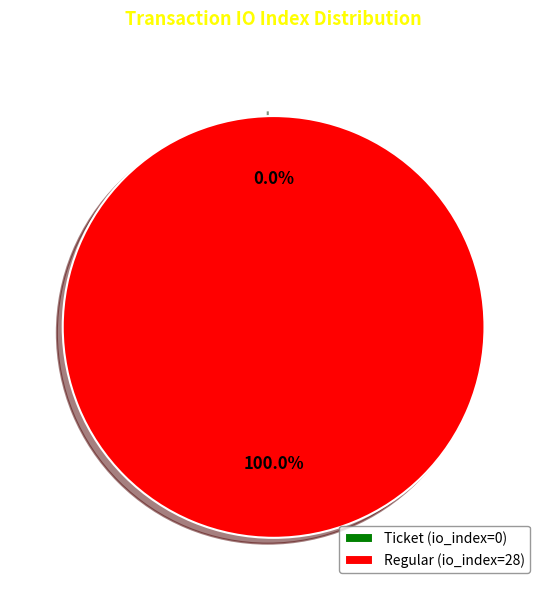

To the nearest percent, what portion does Regular (io_index=28) represent?

100%